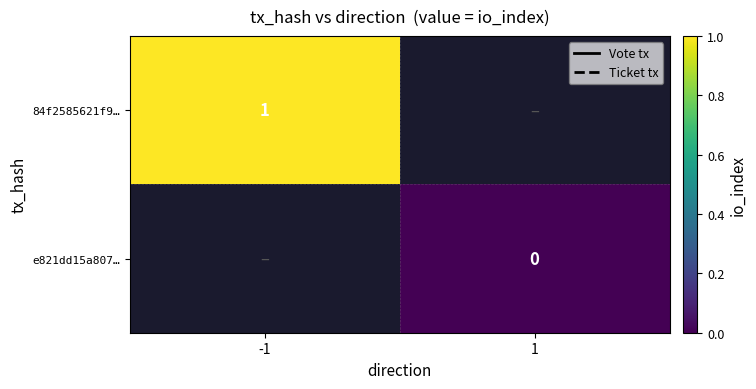

How many series are shown in this chart?

2